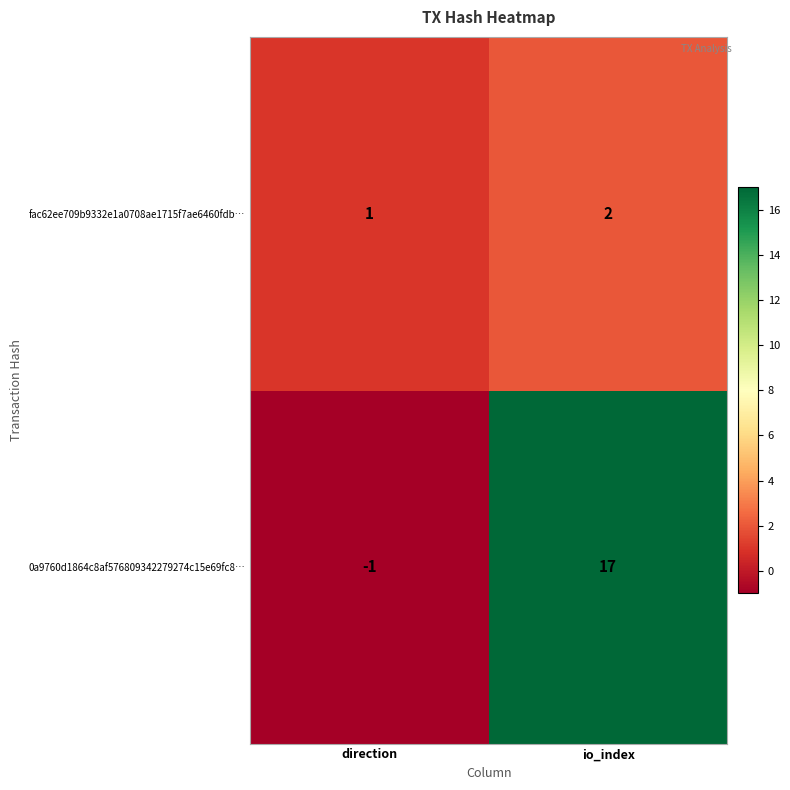

At how many categories does at least one series exceed 8?

1